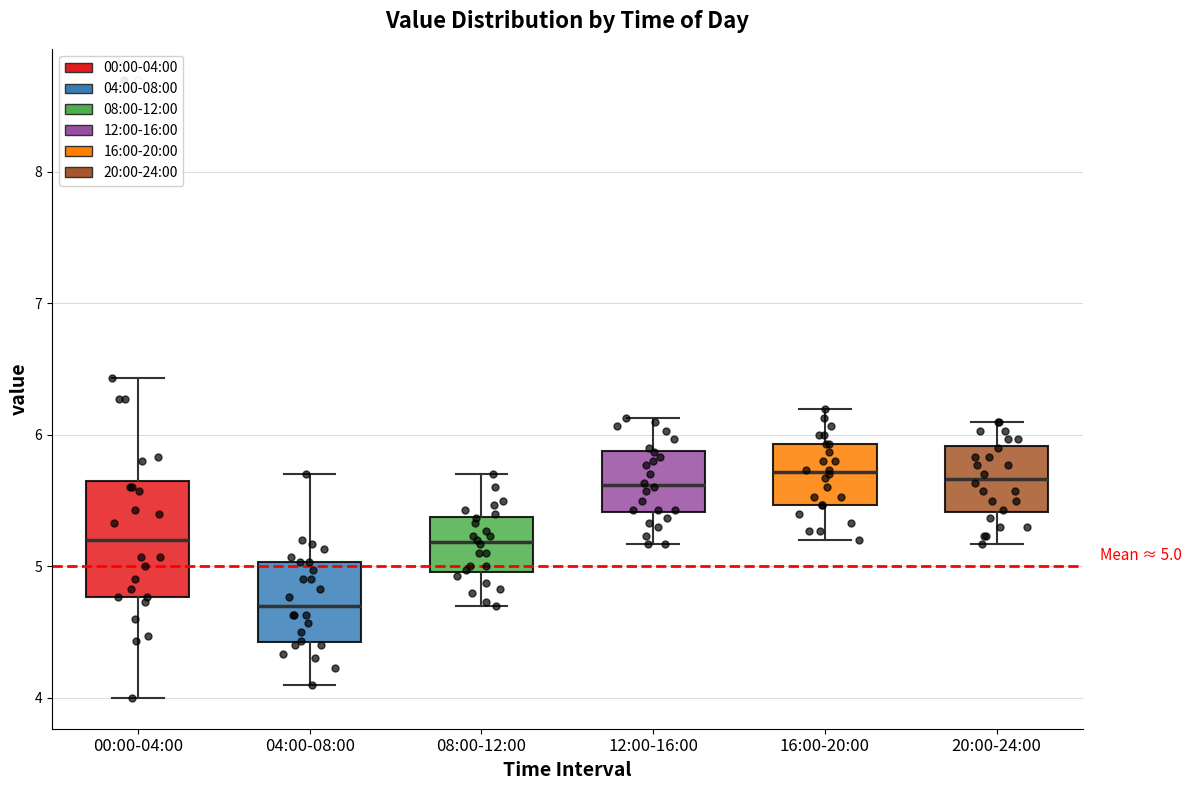

Which box is the tallest, from its lower edge to its upper edge?

00:00-04:00